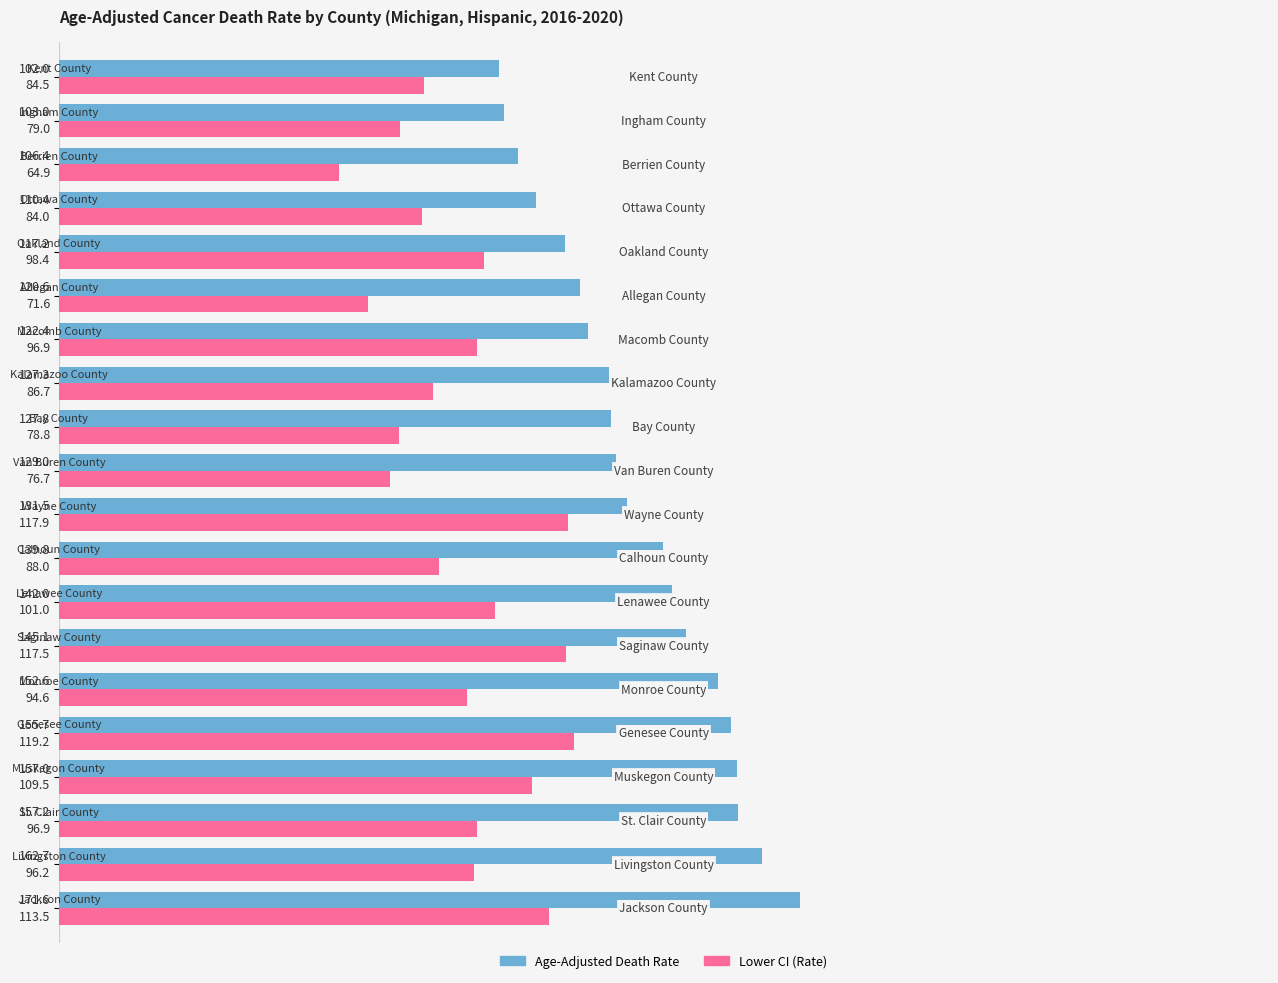

Which series has the largest range (max minus min)?

Age-Adjusted Death Rate